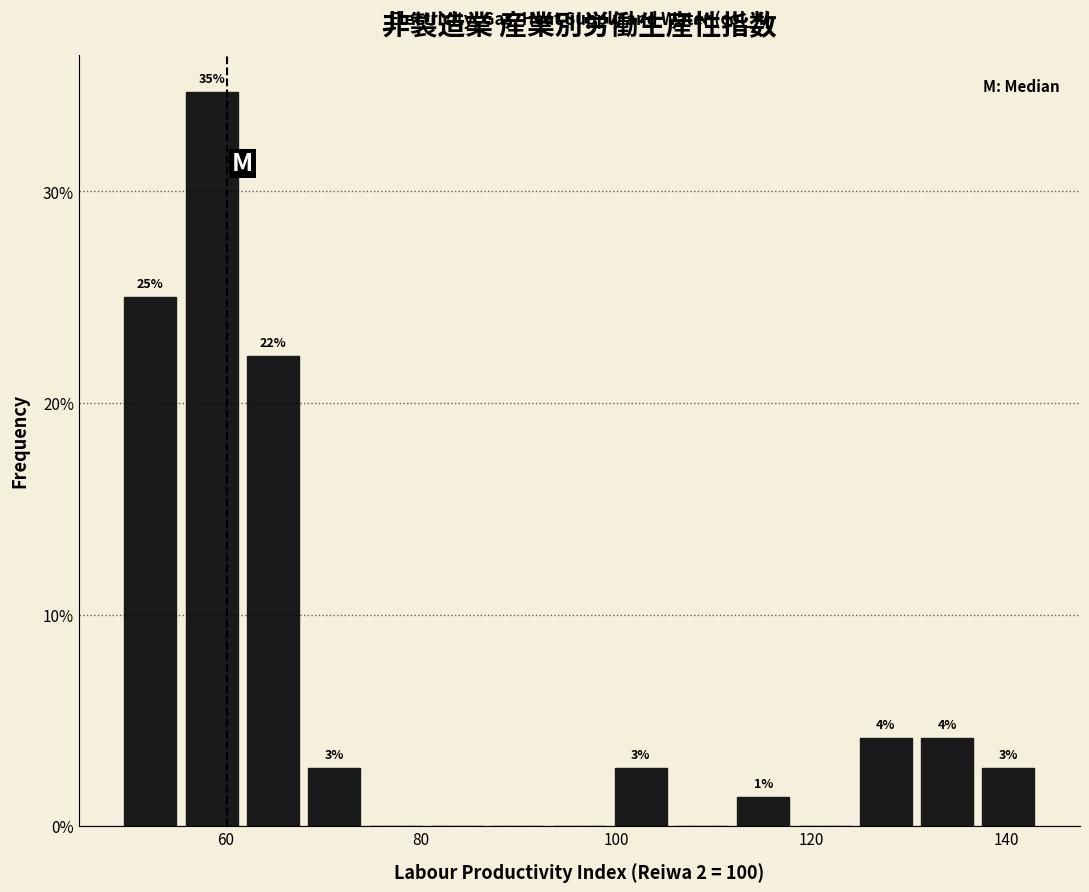

Around what value on the x-axis is the tallest bar? Give the approximate position of its centre, as read against the axis.

58